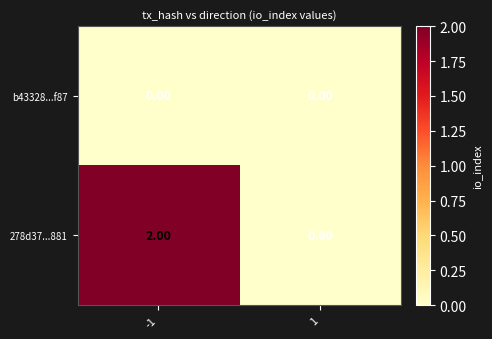

What is the total value across all series at -1?

2